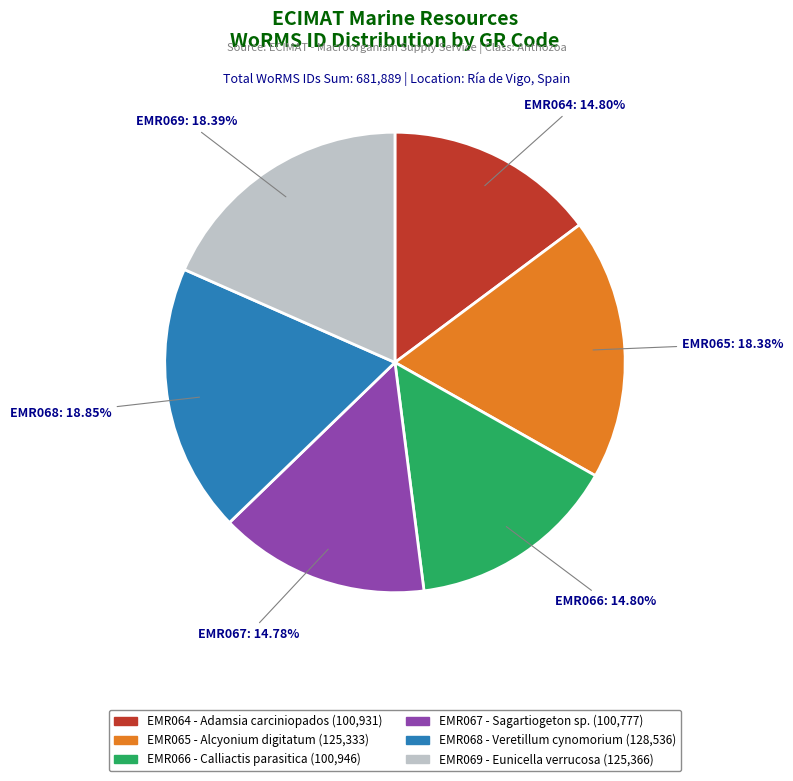

True or false: EMR068 accounts for 19% of the total.

True